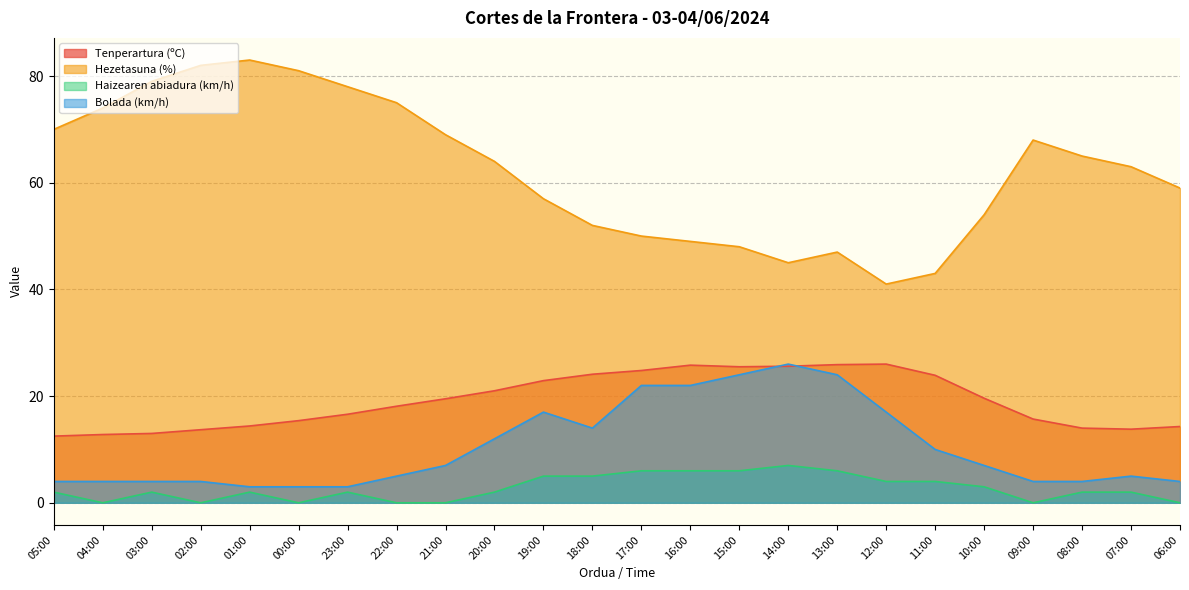

Is the value of Hezetasuna (%) at 12:00 greater than the value of Haizearen abiadura (km/h) at 14:00?

Yes